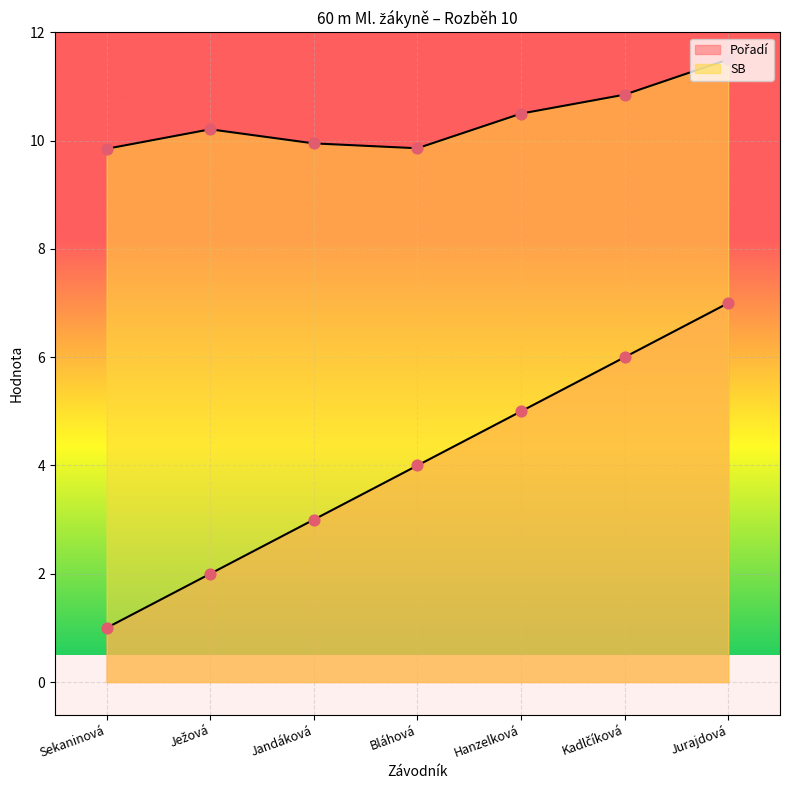

What is the total value across all series at Hanzelková?

15.5